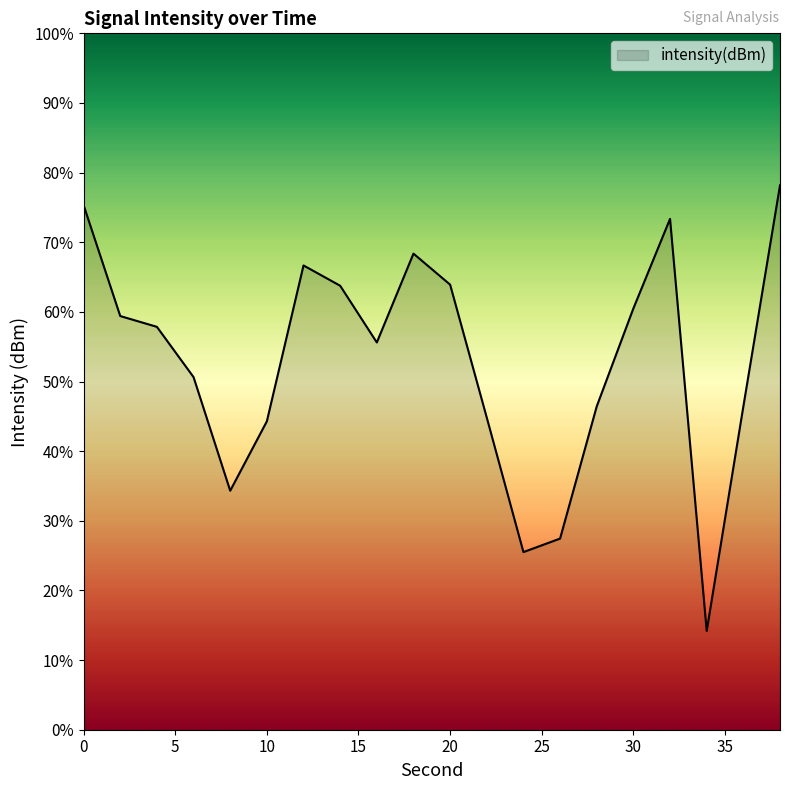

Is it true that the value at 4 is -122.6?

True